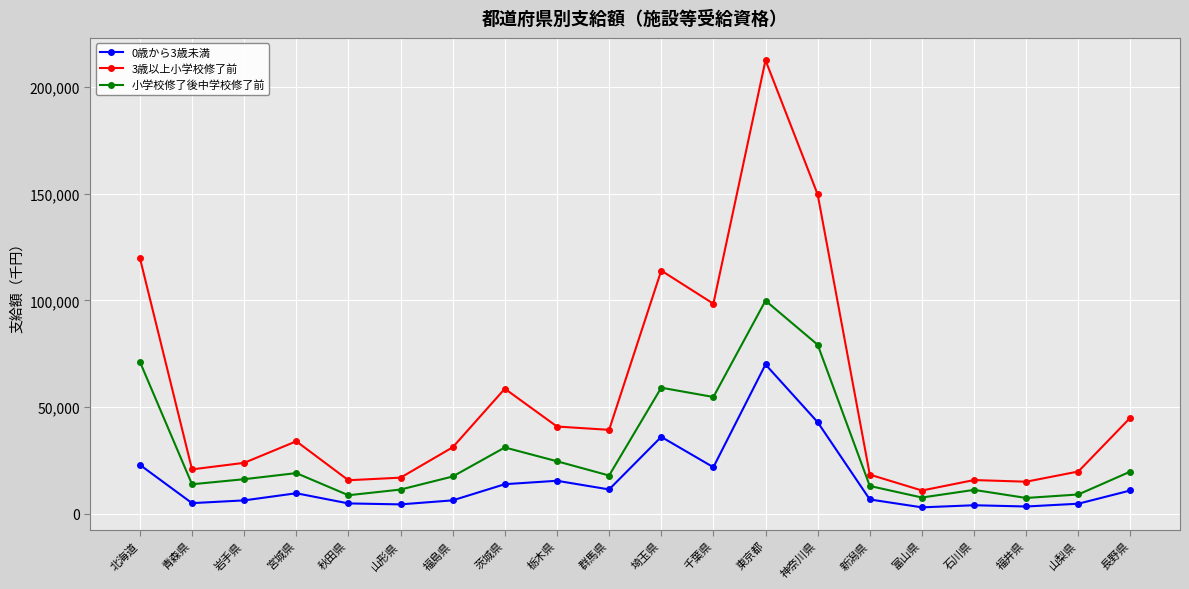

At which label is 3歳以上小学校修了前 closest to 111765?

埼玉県